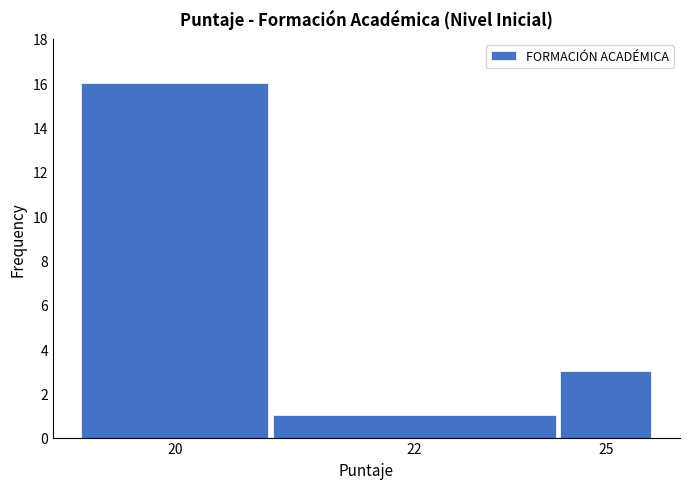

Reading left to right, list all the values displayed in this chart.

20=16	22=1	25=3